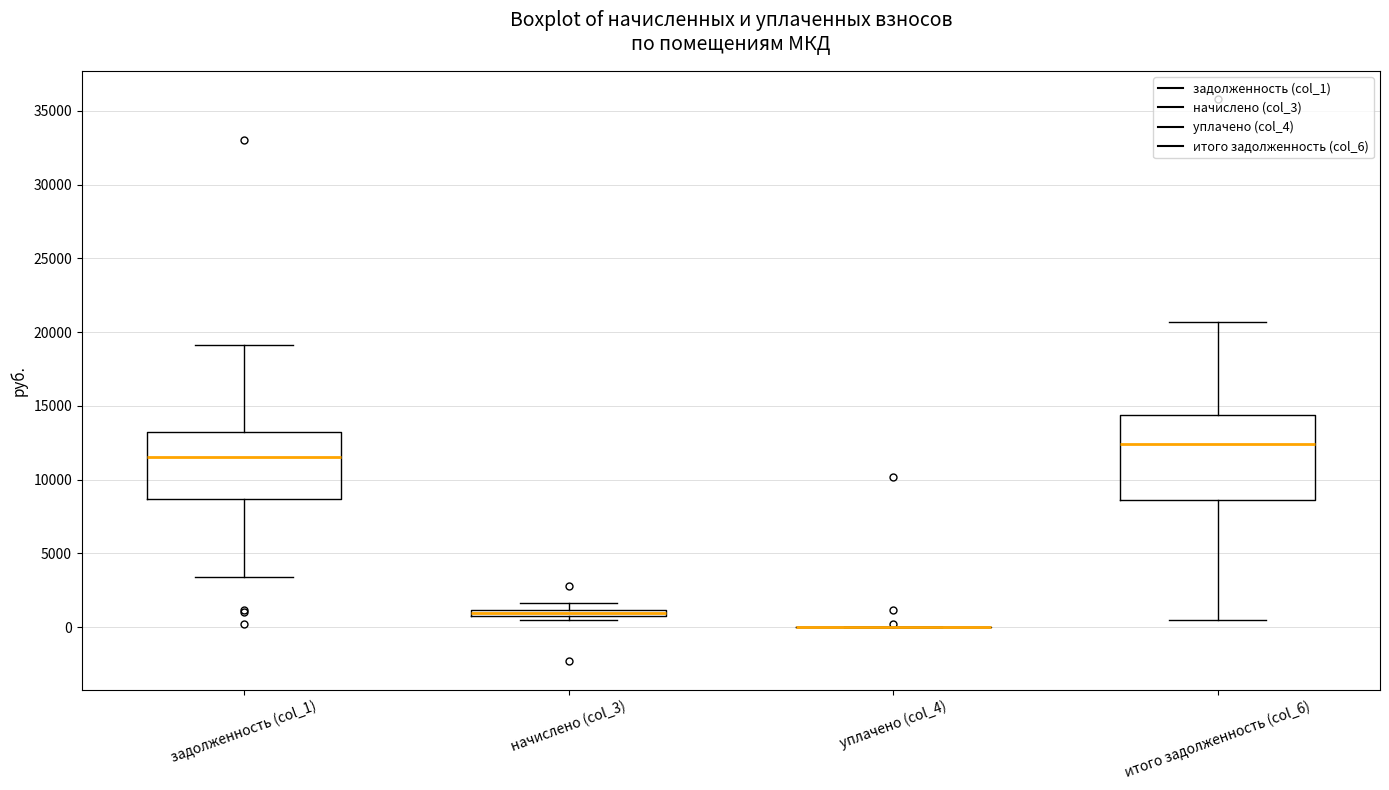

Where is the lower edge of the box for начислено (col_3) on the y-axis? The values are not printed on the chart, so give them approximately, as read against the axis.

500